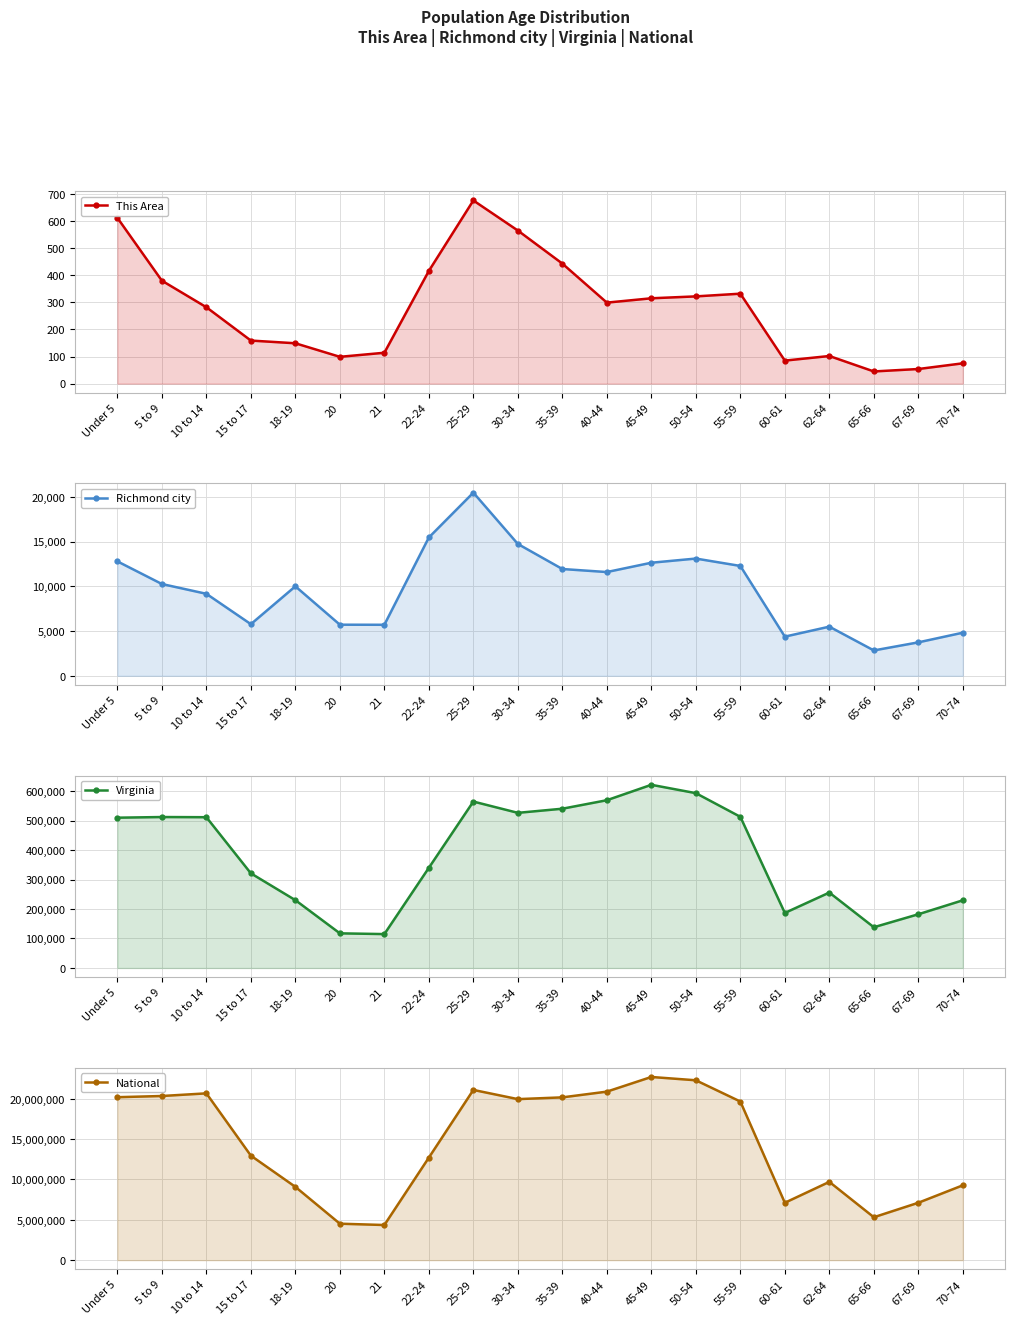

What is the value of the Richmond city point at the 6th from the left?

5715